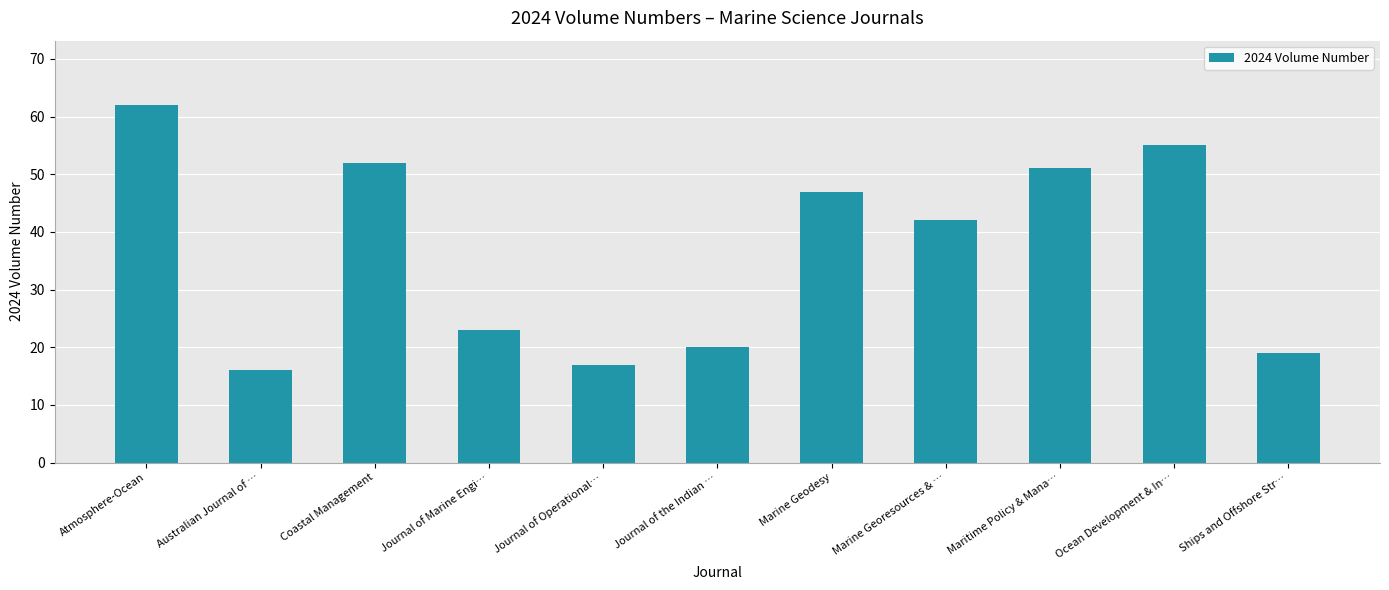

List the labels in order of value, largest first.

Atmosphere-Ocean, Ocean Development & In…, Coastal Management, Maritime Policy & Mana…, Marine Geodesy, Marine Georesources & …, Journal of Marine Engi…, Journal of the Indian …, Ships and Offshore Str…, Journal of Operational…, Australian Journal of …